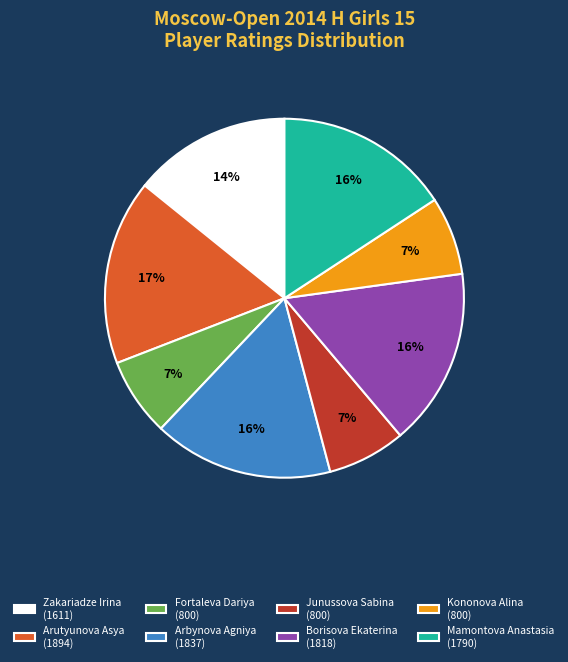

Count the number of slices in the pie.

8